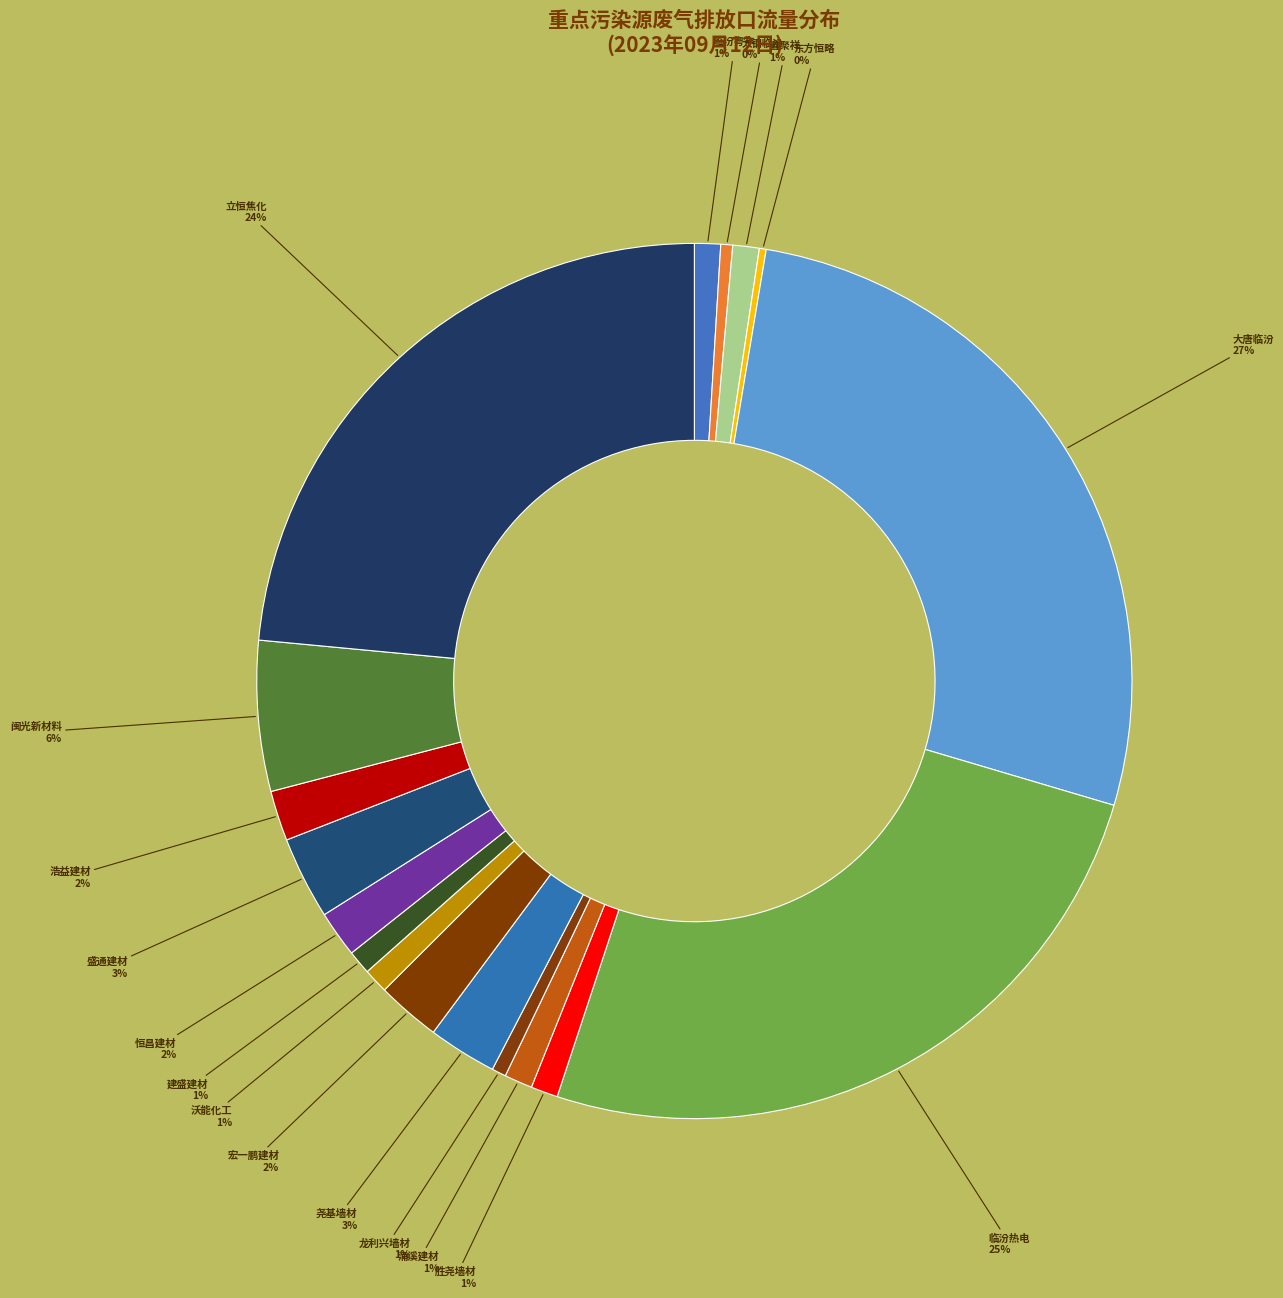

Which slice is the largest?

大唐临汾